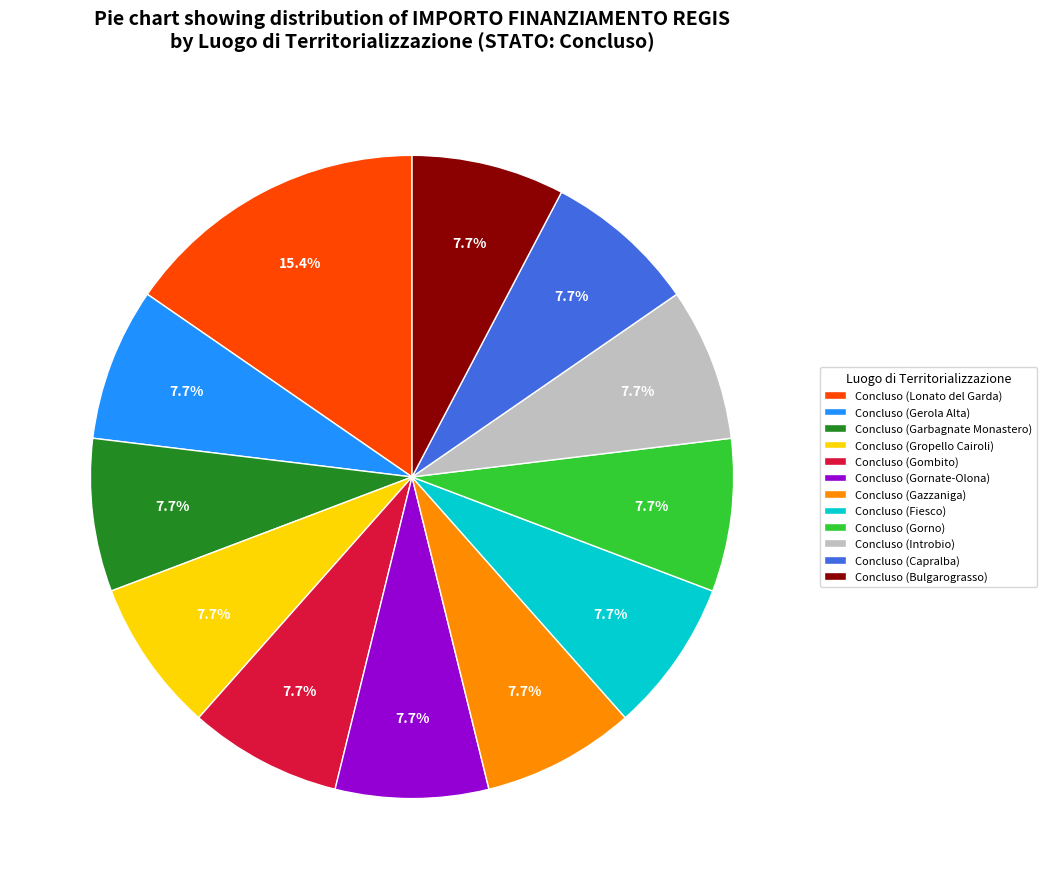

Count the number of slices in the pie.

12